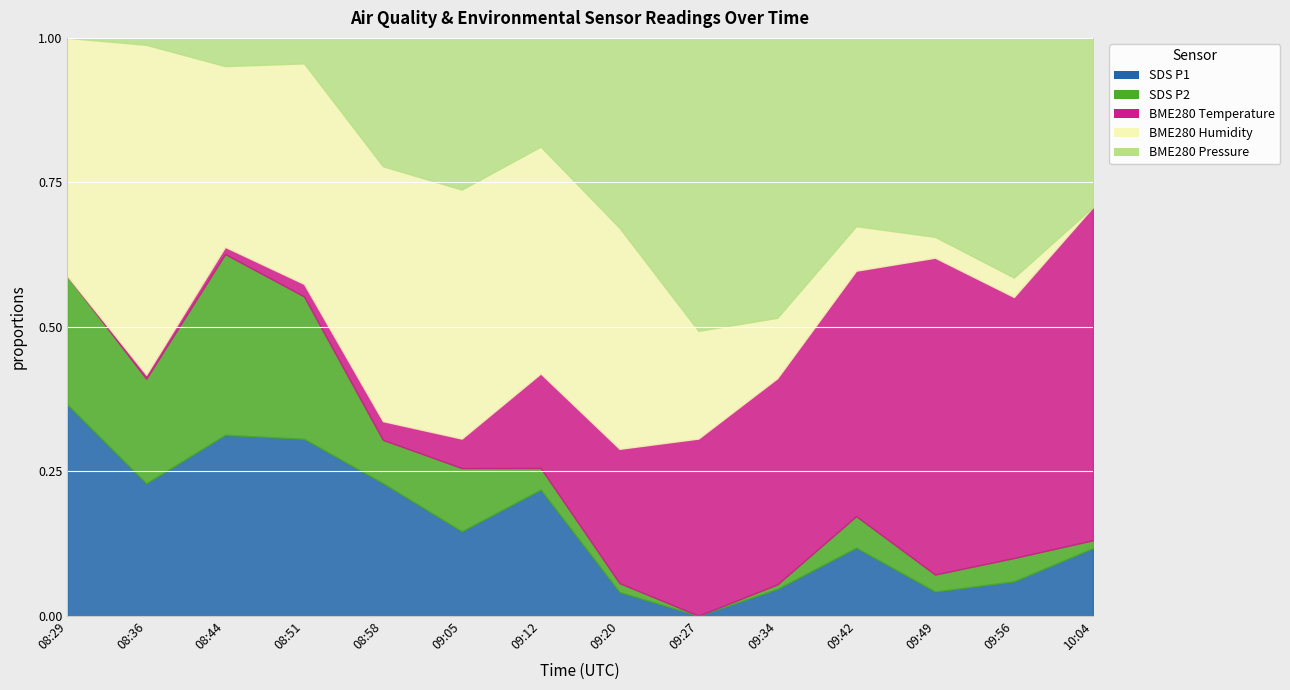

What is the difference between the second highest and minimum values in the SDS_P2 series?

4.1